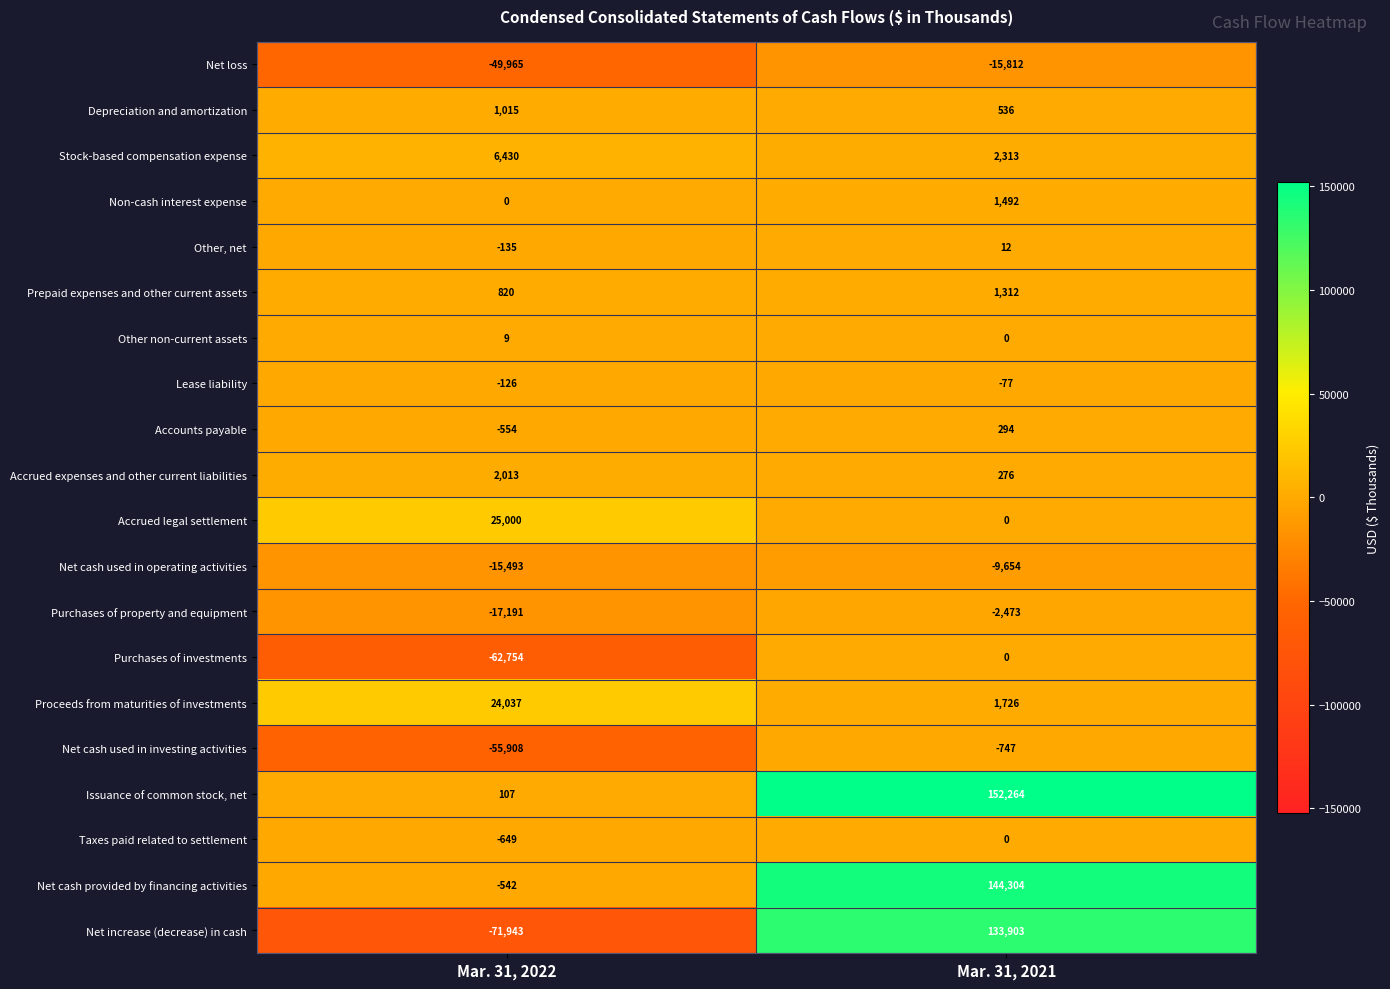

What is the smallest value displayed?

-71943